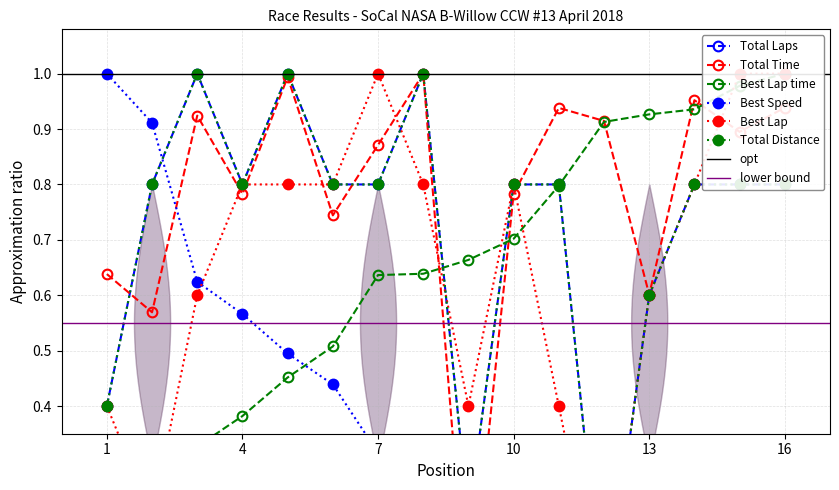

What is the spread (max minus min) of values at 1?

1.0